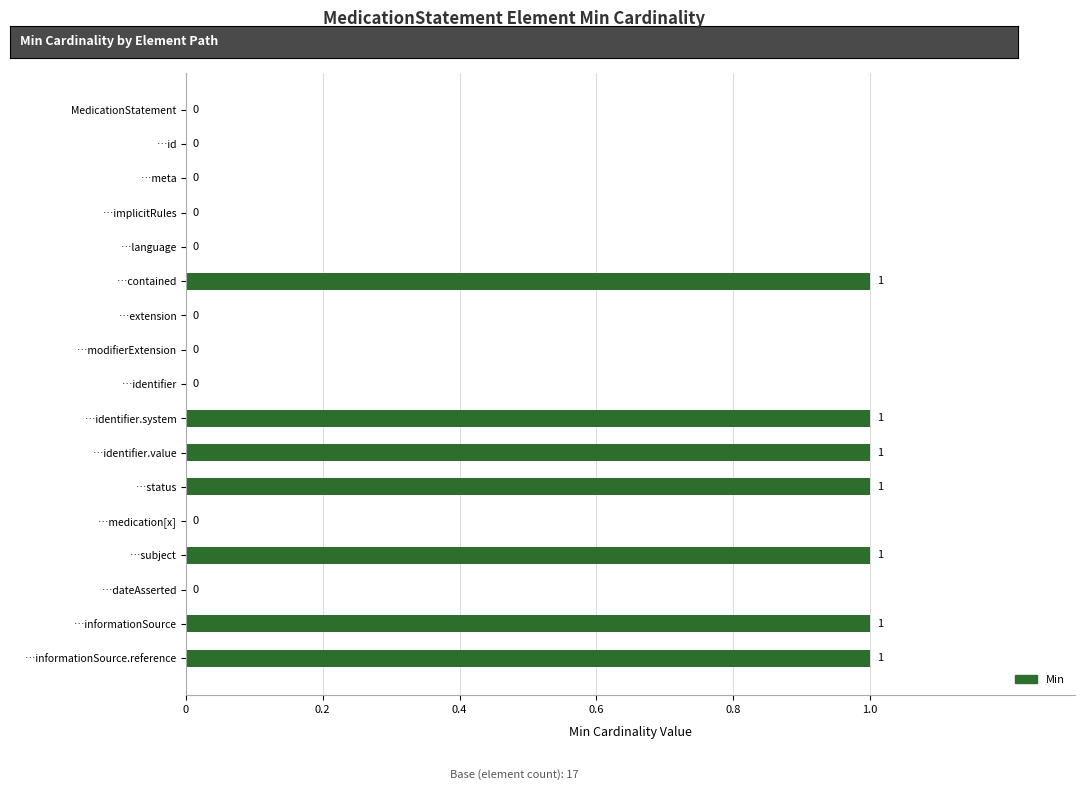

Is it true that the value at …medication[x] is 0?

True